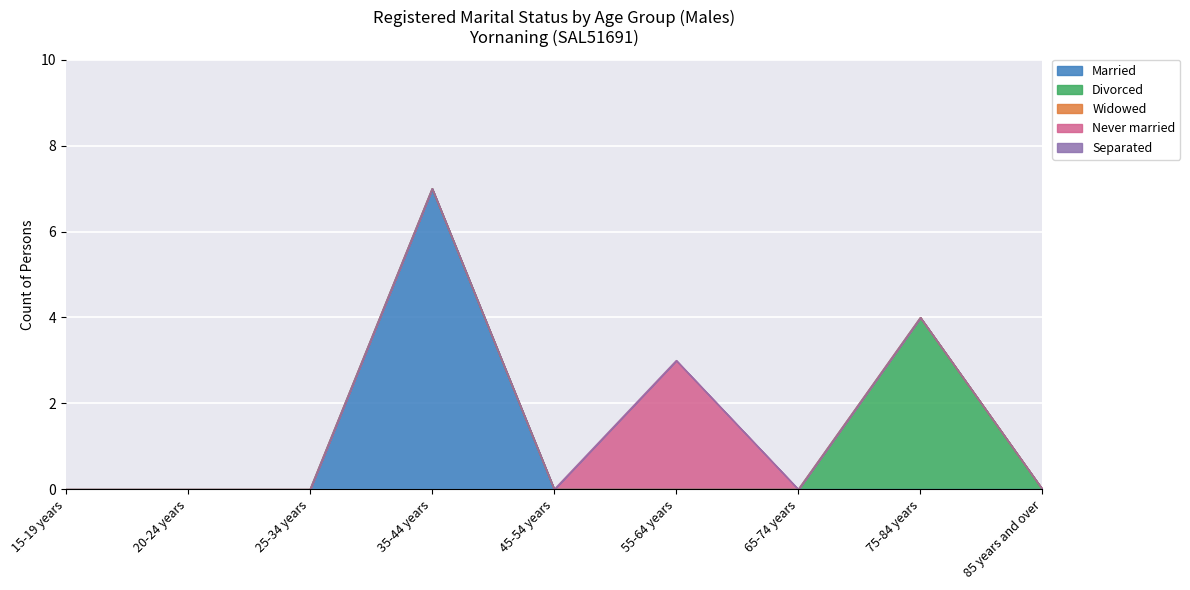

What position from the right is 45-54 years?

5